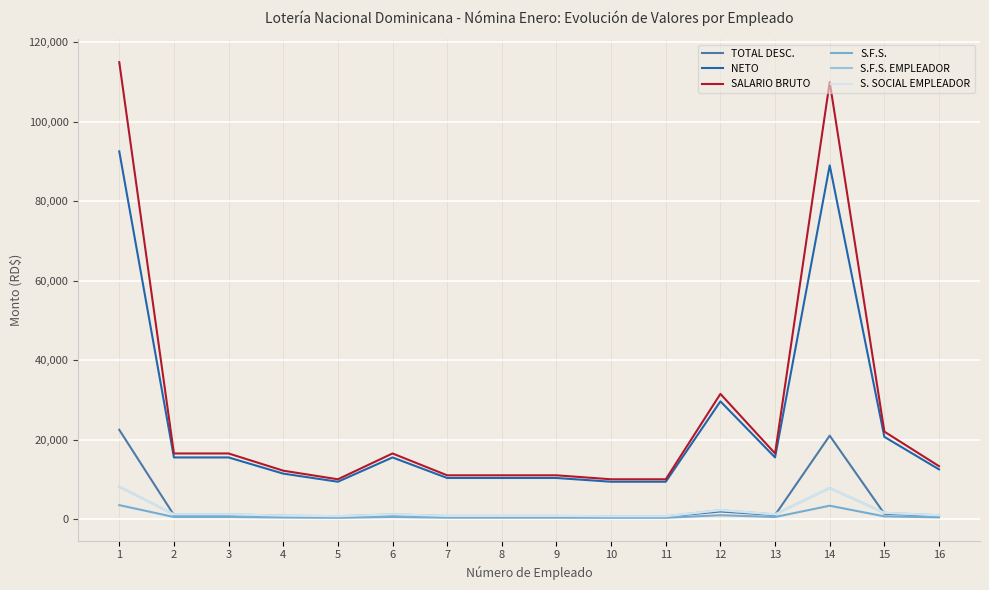

Between 11 and 12, which series saw the biggest shift?

SALARIO BRUTO